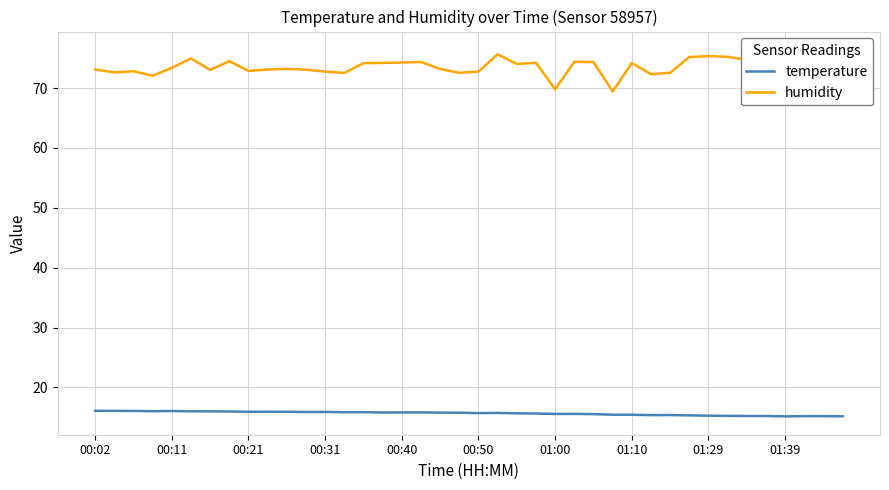

Is this an area chart (filled region under the line)?

No